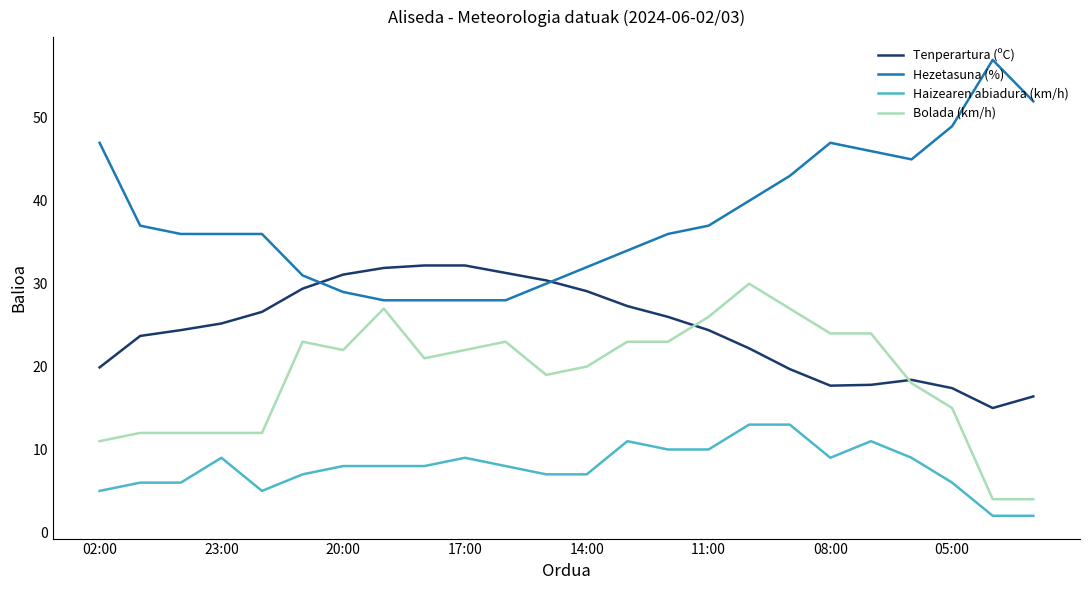

How many lines are shown in the chart?

4